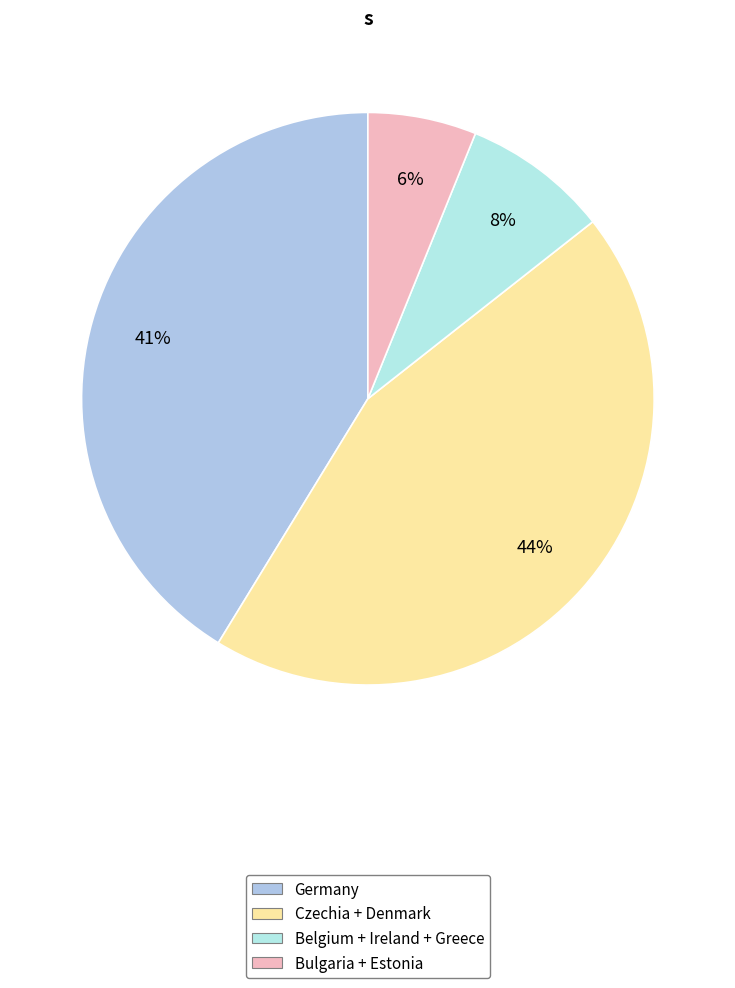

How many segments does this pie chart have?

4